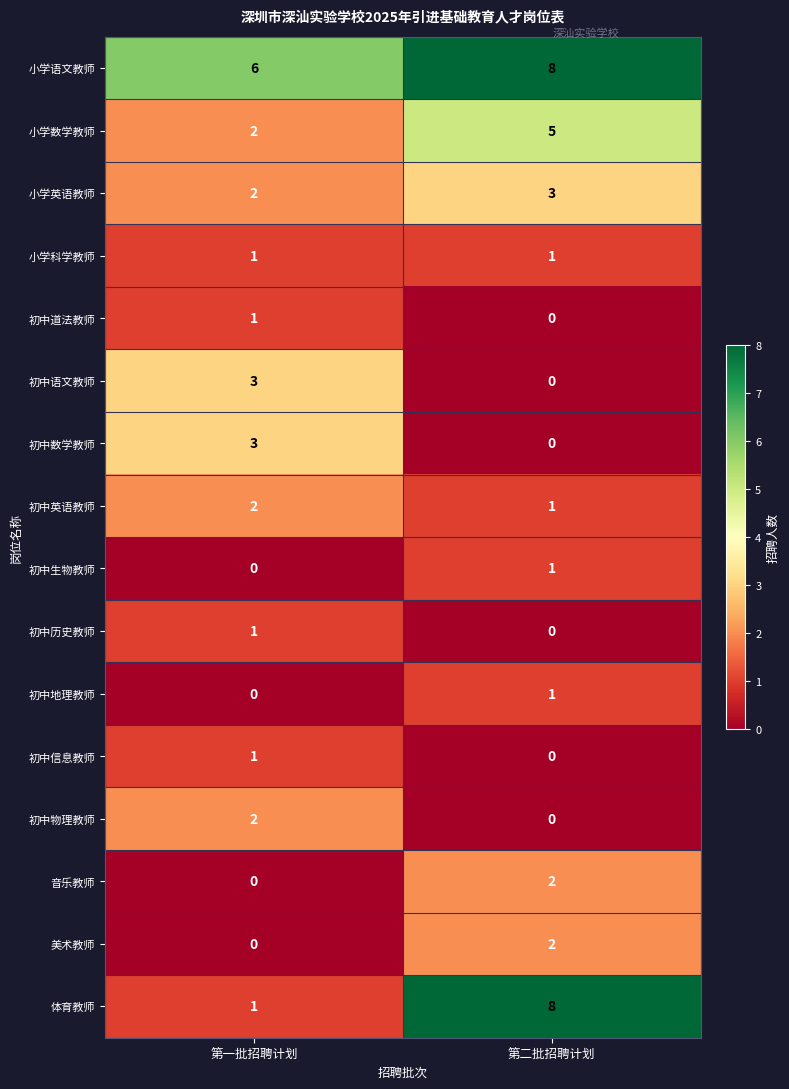

How many series are shown in this chart?

16